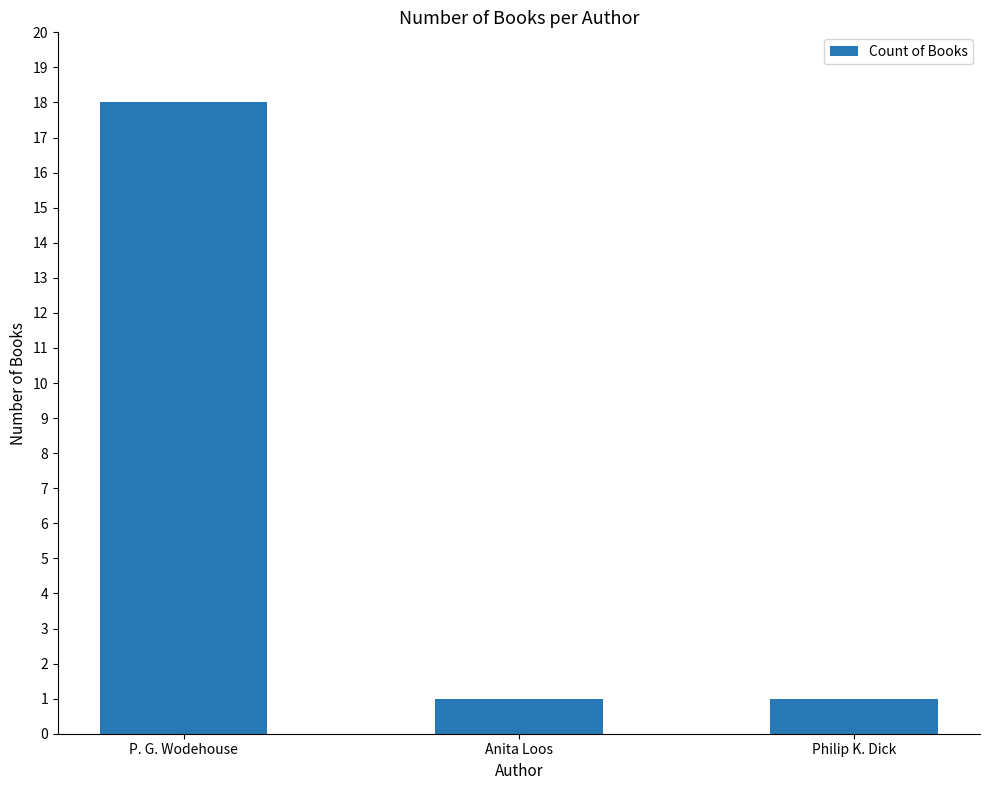

The chart shows a value of 1 at Anita Loos. True or false?

True